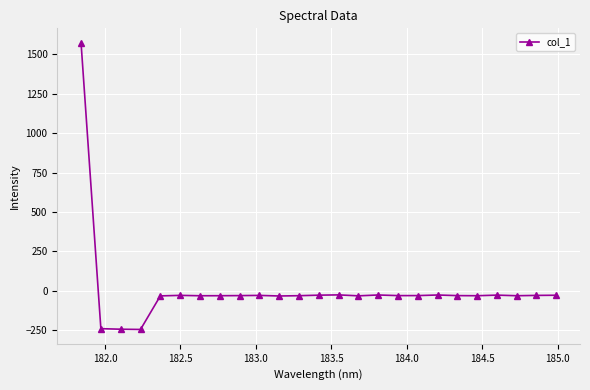

What is the difference between the maximum and minimum values?

1817.6